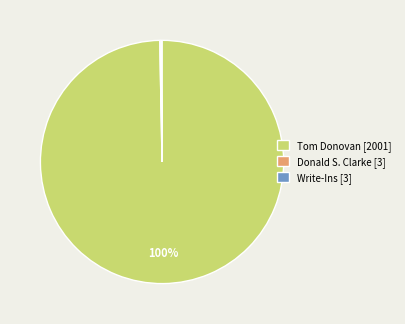

The Tom Donovan [2001] slice represents 95% of the pie. True or false?

False